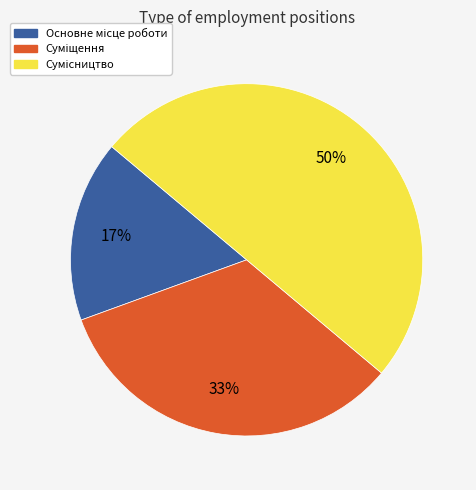

To the nearest percent, what is the average slice percentage?

33%